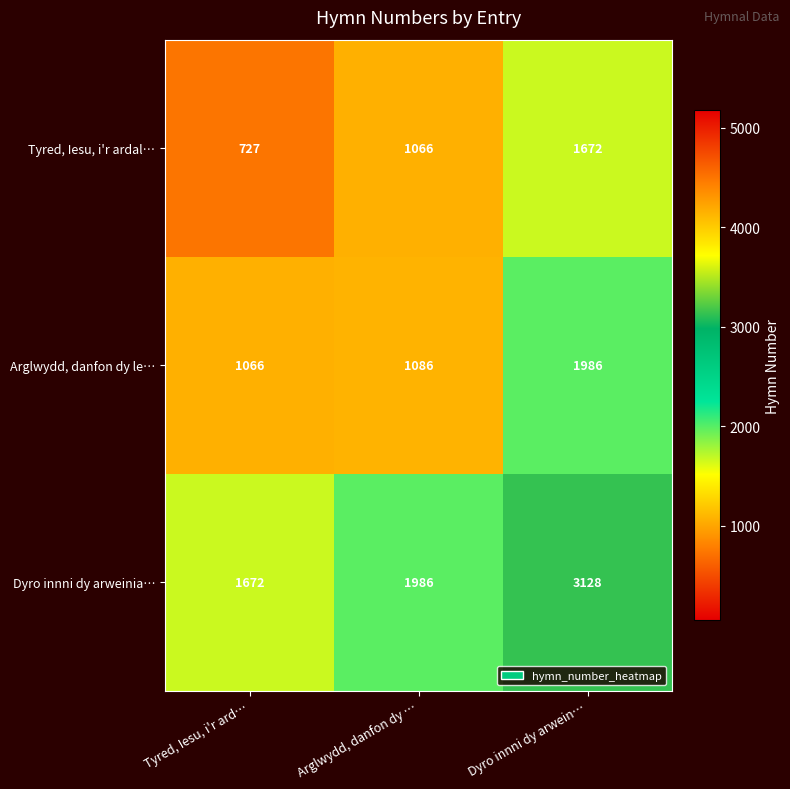

At which category is the sum across all series the highest?

Dyro innni dy arwein…